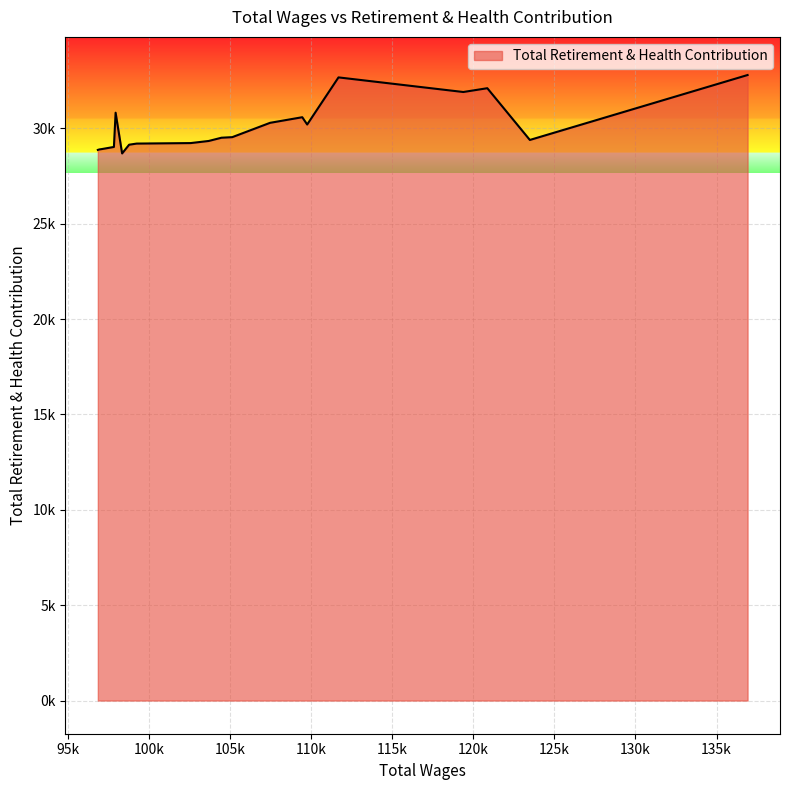

What is the value of the 9th point from the left?

29541